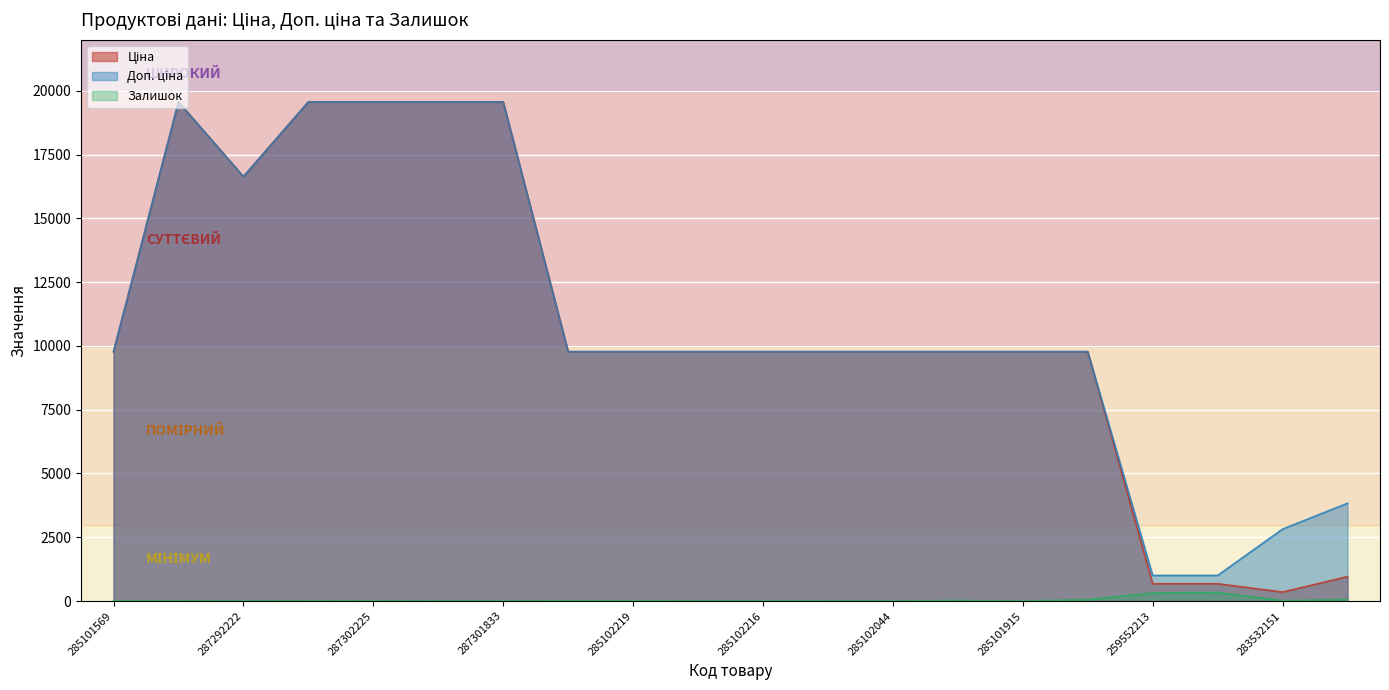

Which series has the widest spread of values?

Ціна